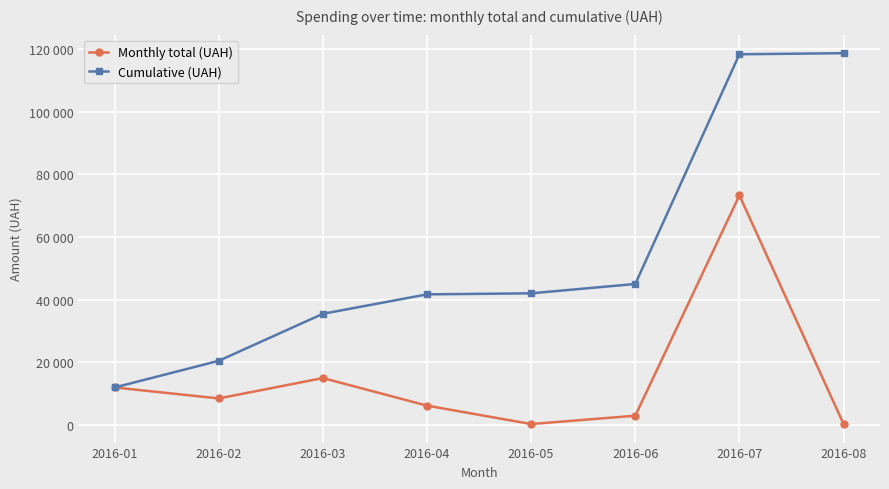

What is the difference between the maximum and second lowest values in the Cumulative (UAH) series?

98140.4